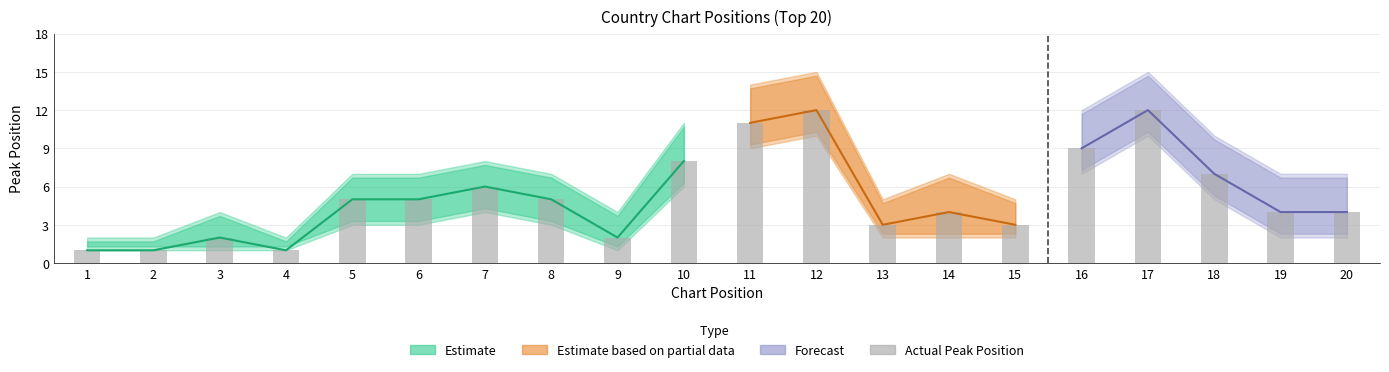

What is the difference between the maximum and minimum values?

11